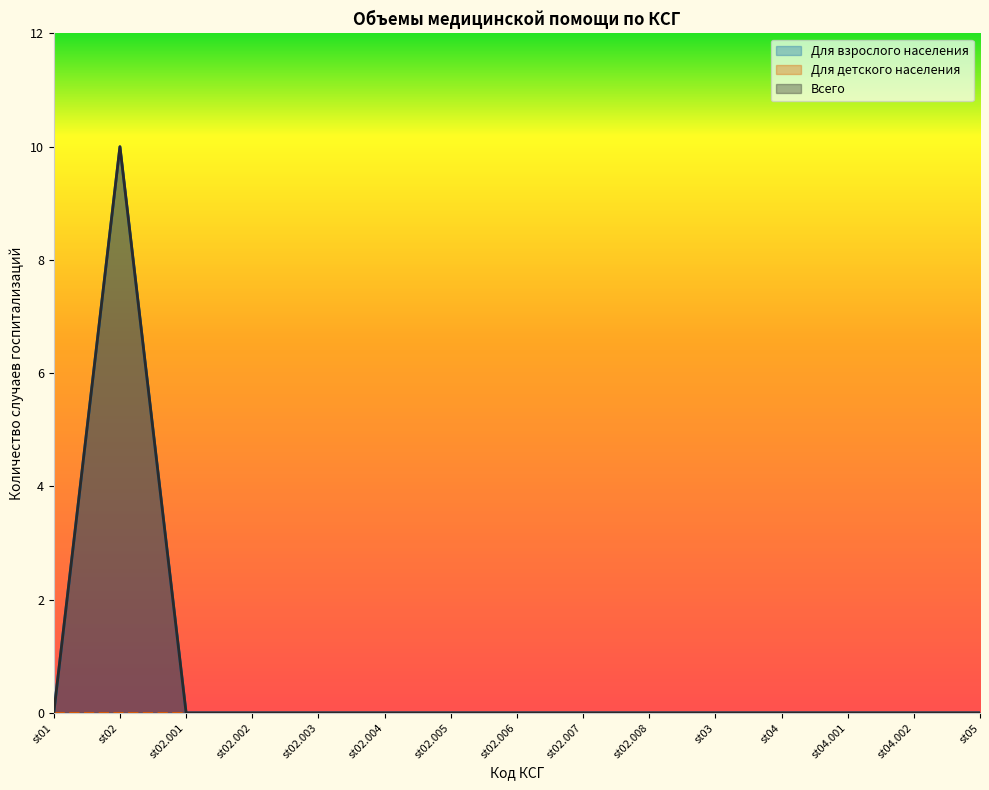

Does the chart display data point markers on the line(s)?

No